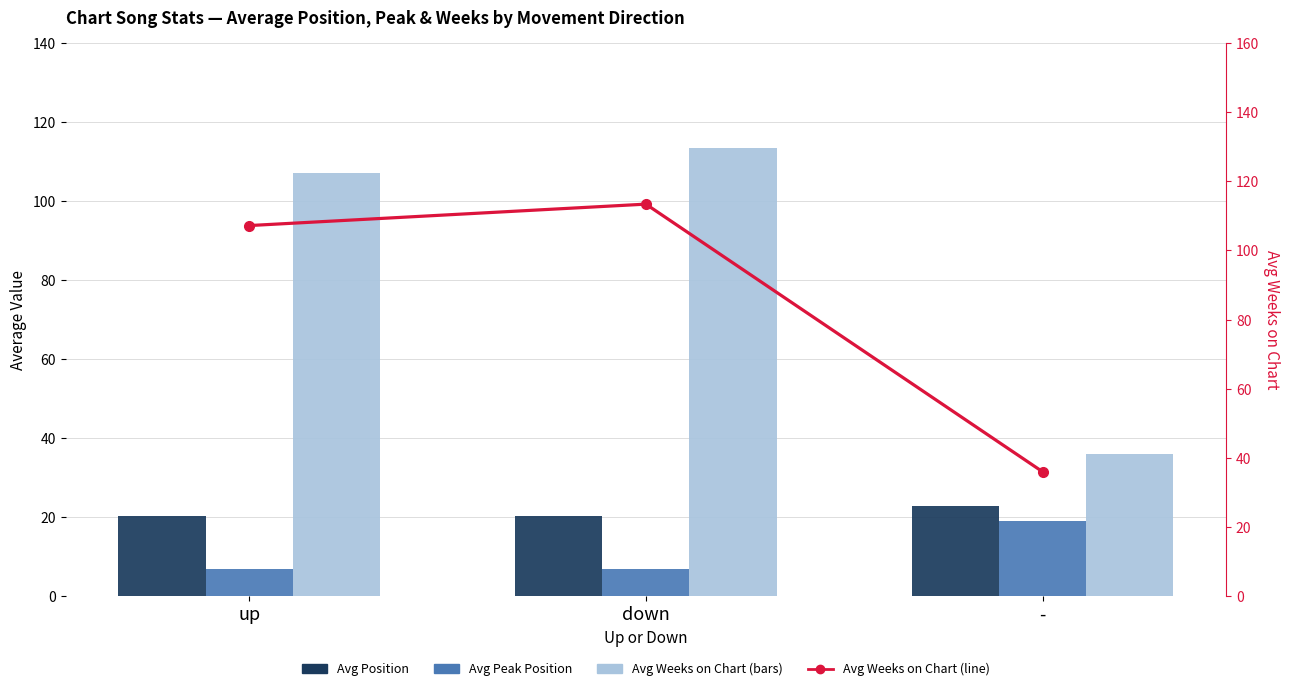

The value of Avg Position at up is 30.1. True or false?

False